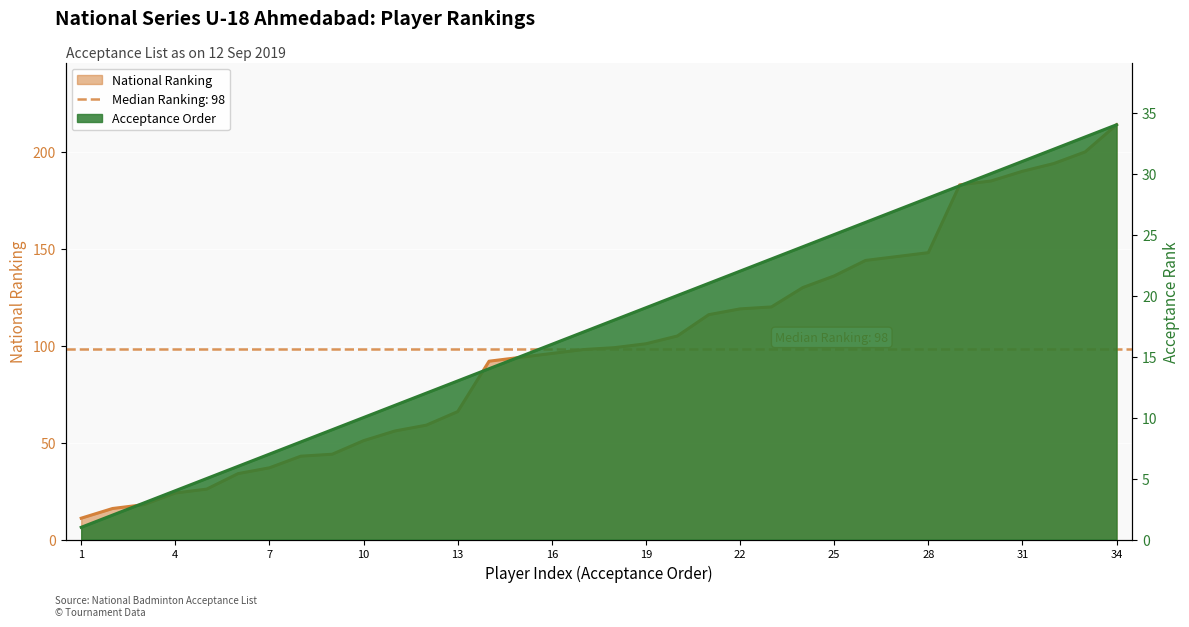

Between MILLEE RAJESH CHUG and SUHITHA MARURI, which is larger?

MILLEE RAJESH CHUG